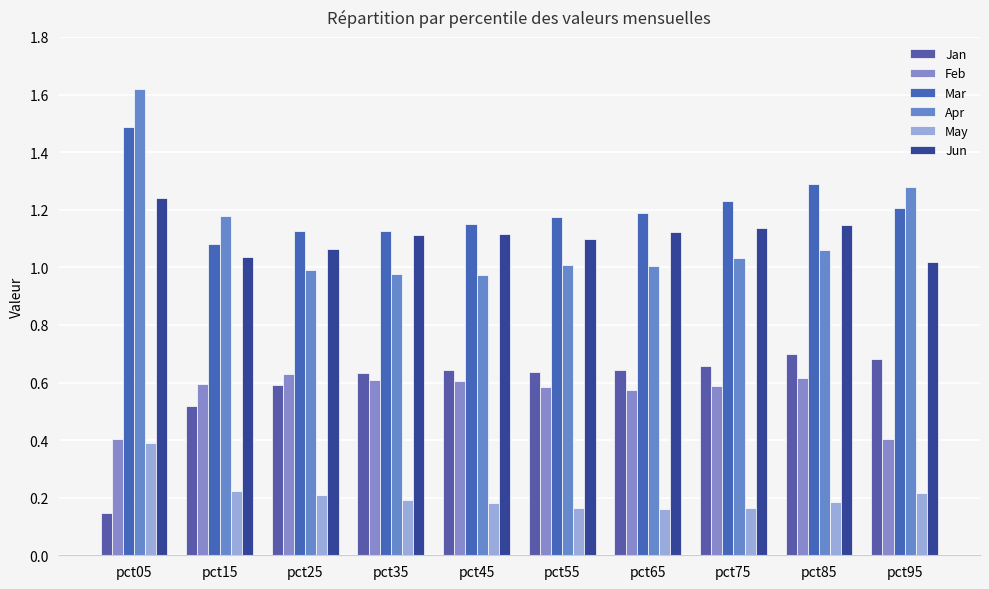

Is the value of Feb at pct95 greater than the value of Jan at pct75?

No